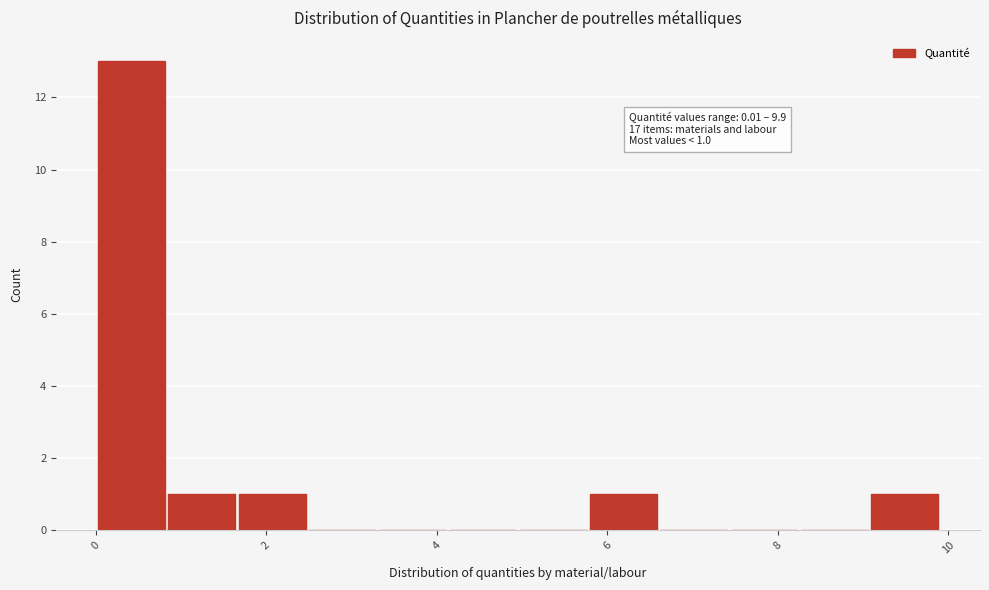

Which range on the x-axis has the tallest bar?

0.0 to 0.8